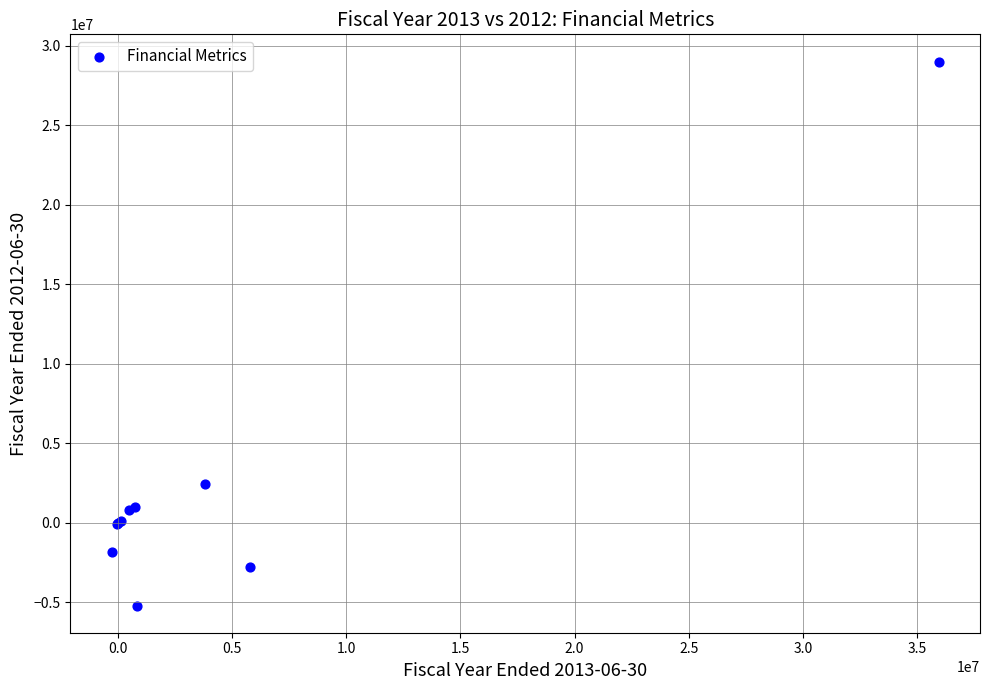

What Y value in the scatter plot is closest to 11903002?

2443054